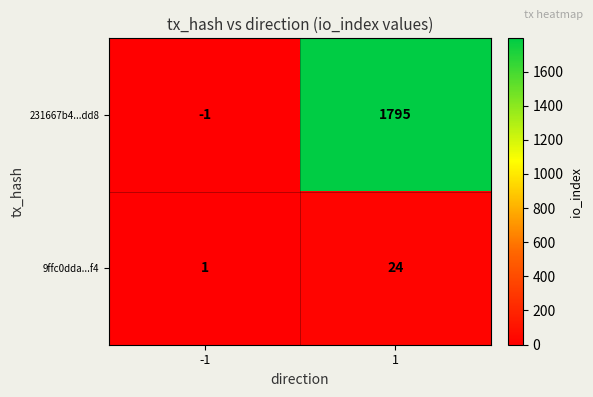

What is the maximum value for 9ffc0dda...f4?

24